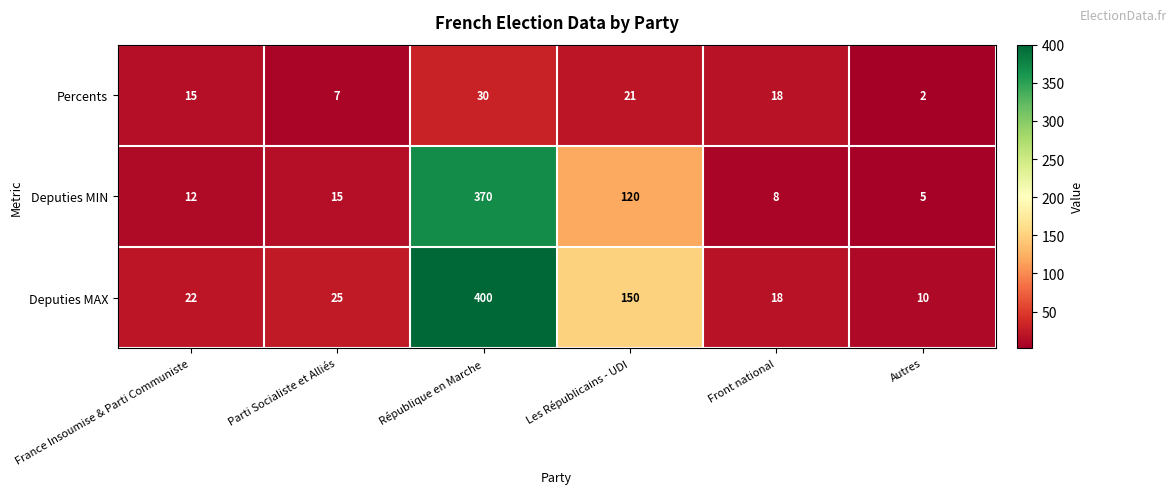

What is the spread (max minus min) of values at République en Marche?

370